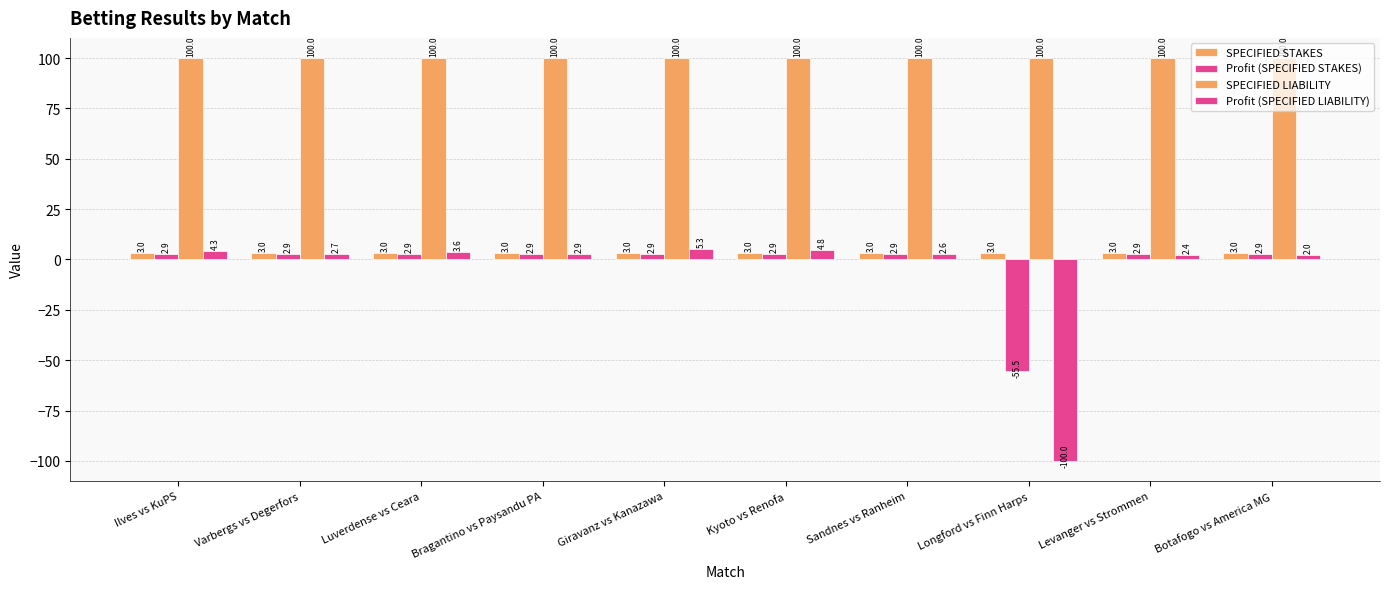

Which category has the lowest value in the Profit (SPECIFIED STAKES) series?

Longford vs Finn Harps